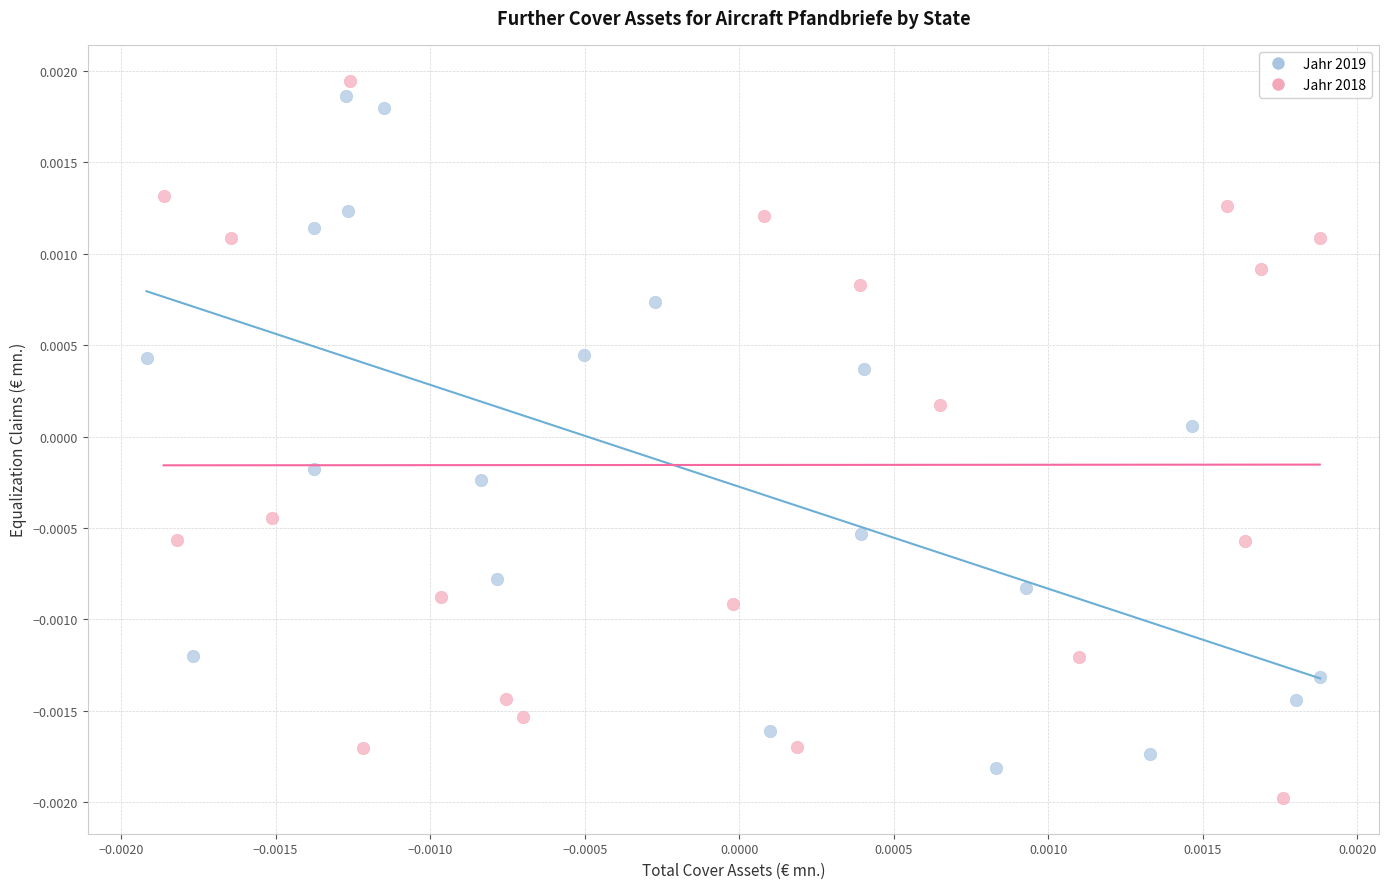

What are all the series names shown in the legend?

Jahr 2019, Jahr 2018